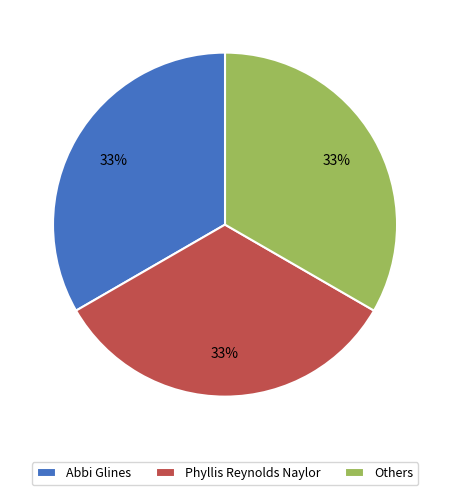

Do Abbi Glines and Others together represent more than half of the pie?

Yes